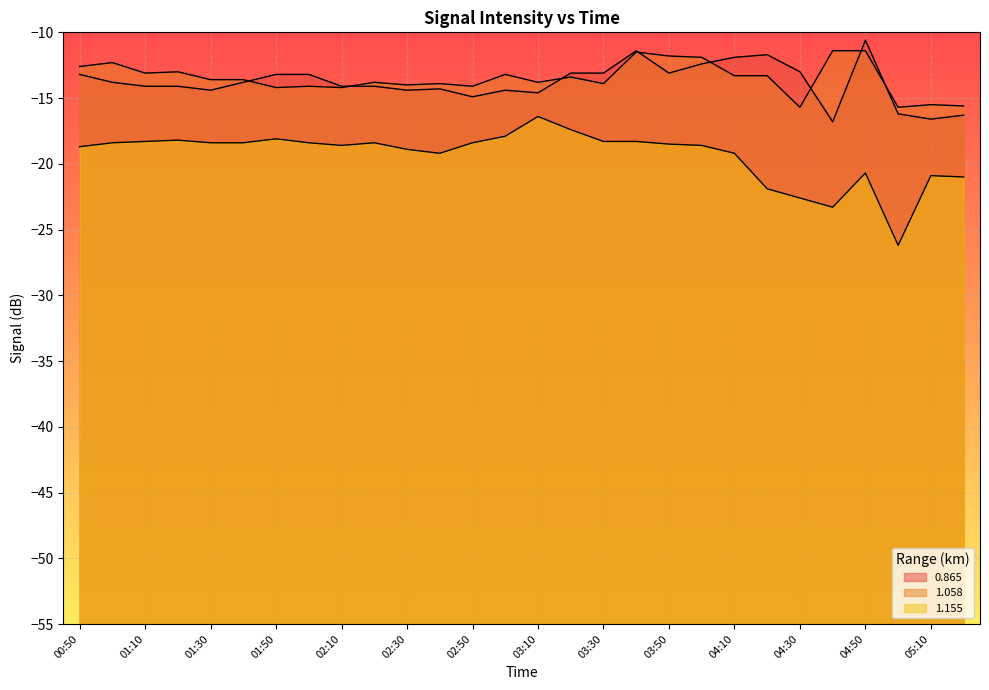

At which label does 0.865 reach its peak?

04:50